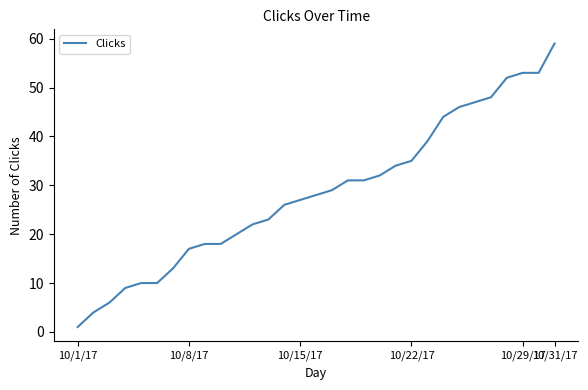

How many categories are shown in the chart?

31